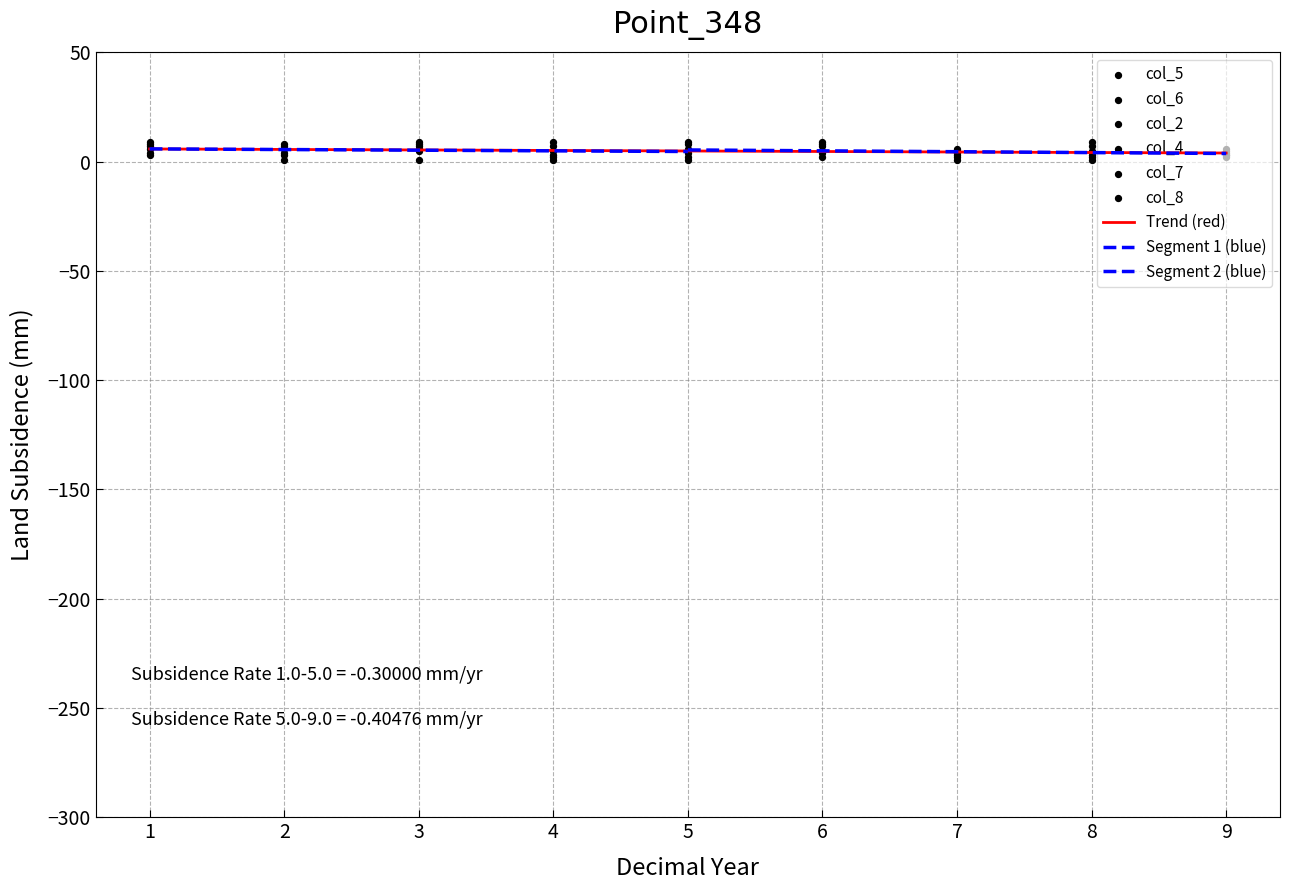

Which series reaches the minimum Y coordinate?

col_5